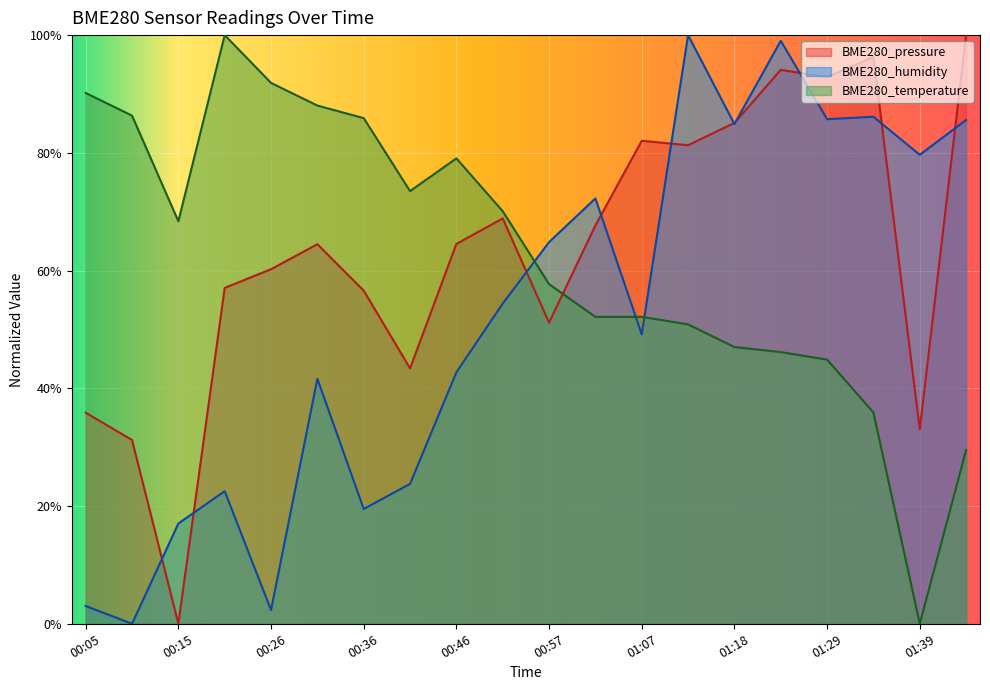

The BME280_humidity series shows 0.2 at 00:41. True or false?

True